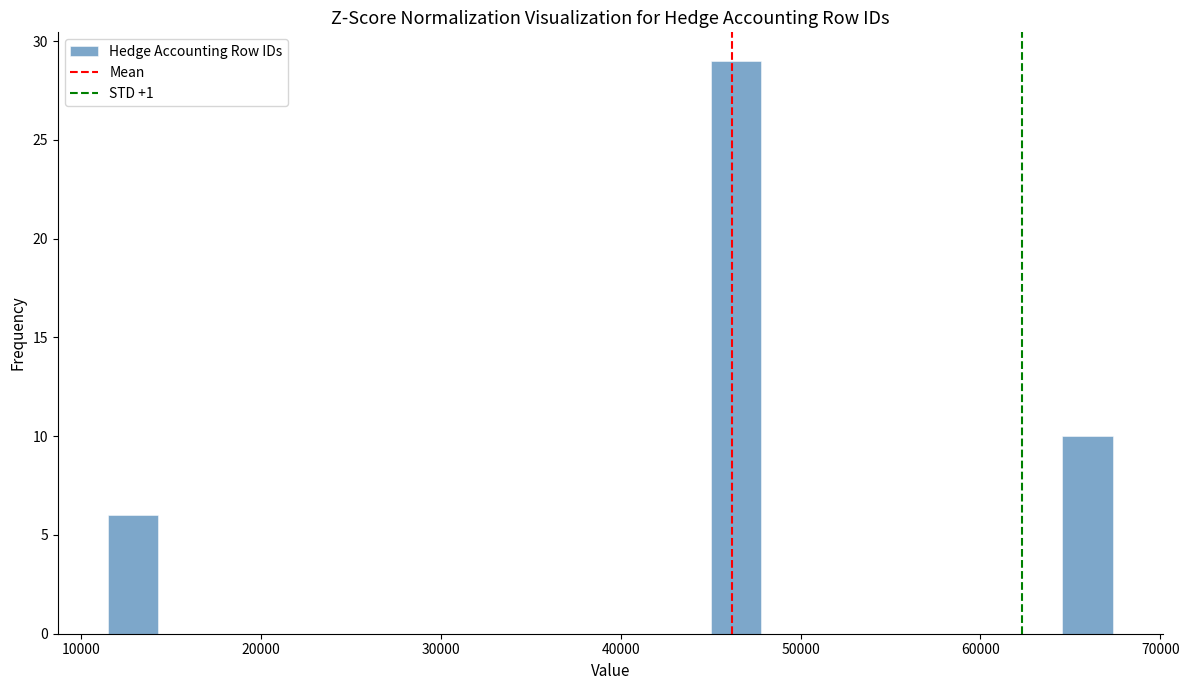

Read against the x-axis, roughly where is the centre of the tallest bar?

46000